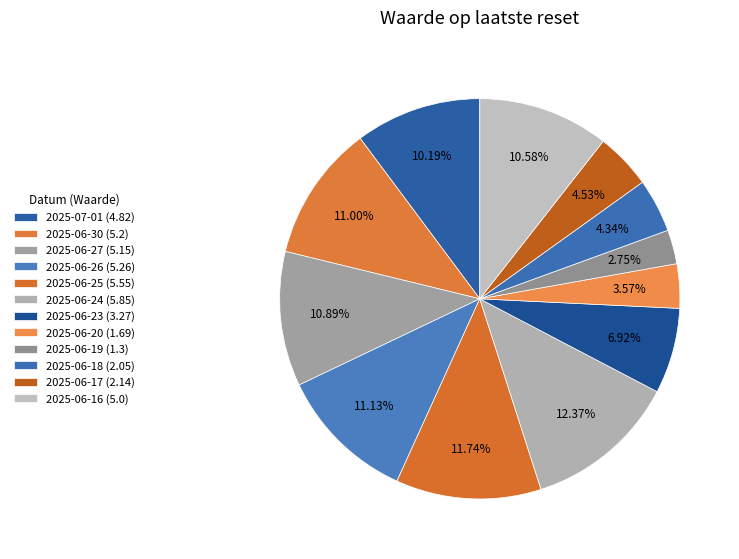

Does 2025-06-23 represent more than half of the total?

No